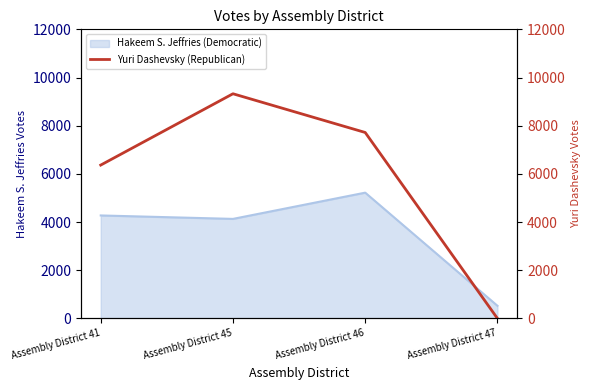

Where is the first local maximum for Hakeem S. Jeffries (Democratic)?

Assembly District 46